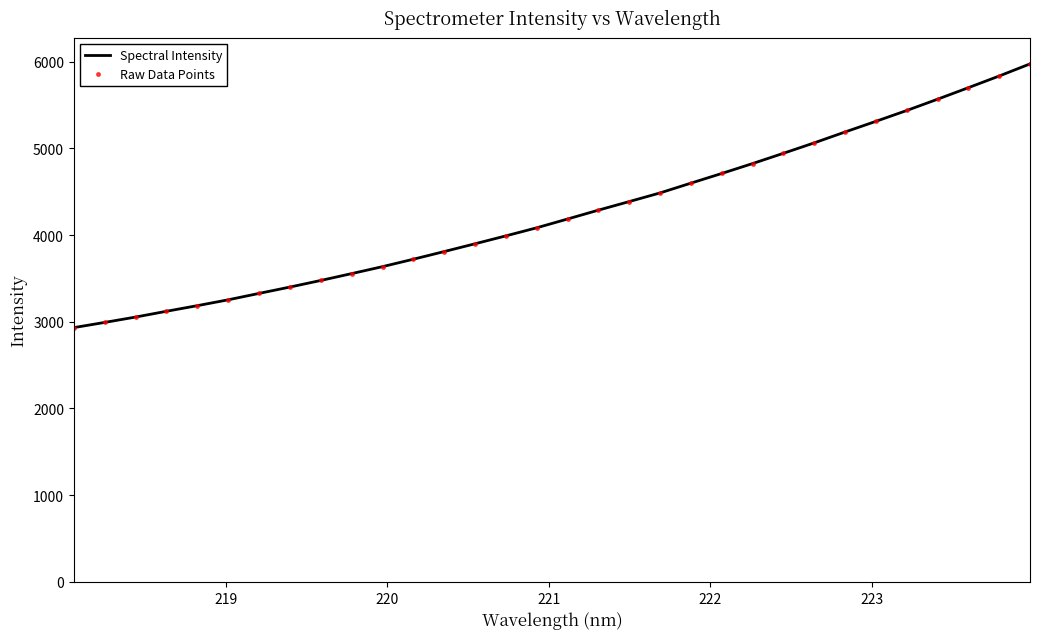

Which series has the widest spread of values?

Spectral Intensity